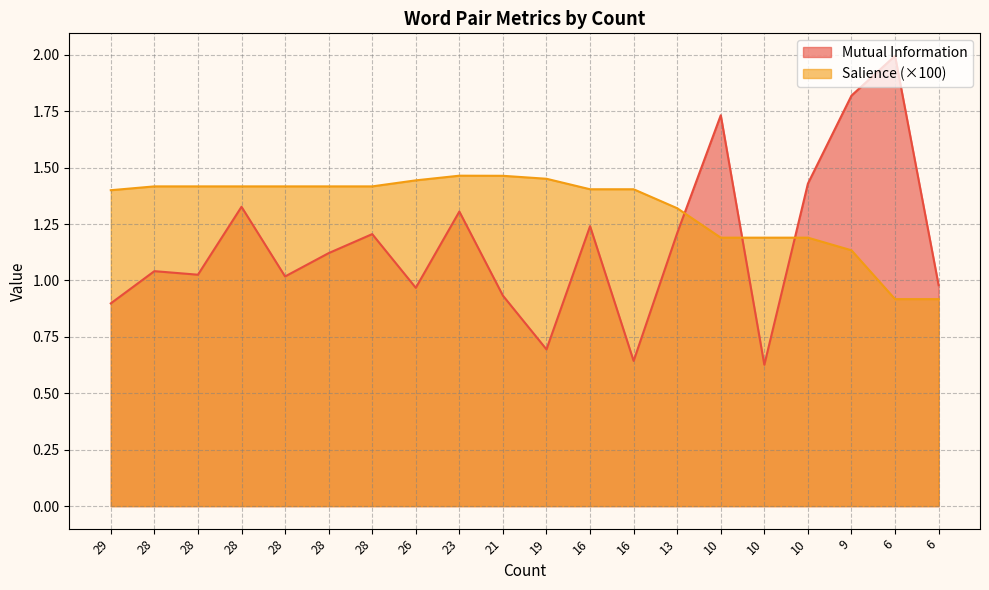

Reading left to right, list all the values displayed in this chart.

Mutual Information: 29=0.9	28=1.0	28=1.0	28=1.3	28=1.0	28=1.1	28=1.2	26=1.0	23=1.3	21=0.9	19=0.7	16=1.2	16=0.6	13=1.2	10=1.7	10=0.6	10=1.4	9=1.8	6=2.0	6=1.0
Salience: 29=1.4	28=1.4	28=1.4	28=1.4	28=1.4	28=1.4	28=1.4	26=1.4	23=1.5	21=1.5	19=1.5	16=1.4	16=1.4	13=1.3	10=1.2	10=1.2	10=1.2	9=1.1	6=0.9	6=0.9